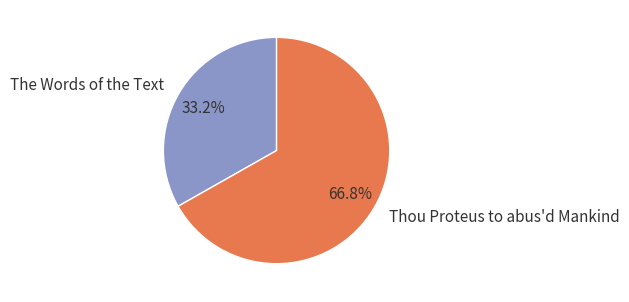

The Thou Proteus to abus'd Mankind slice represents 59% of the pie. True or false?

False